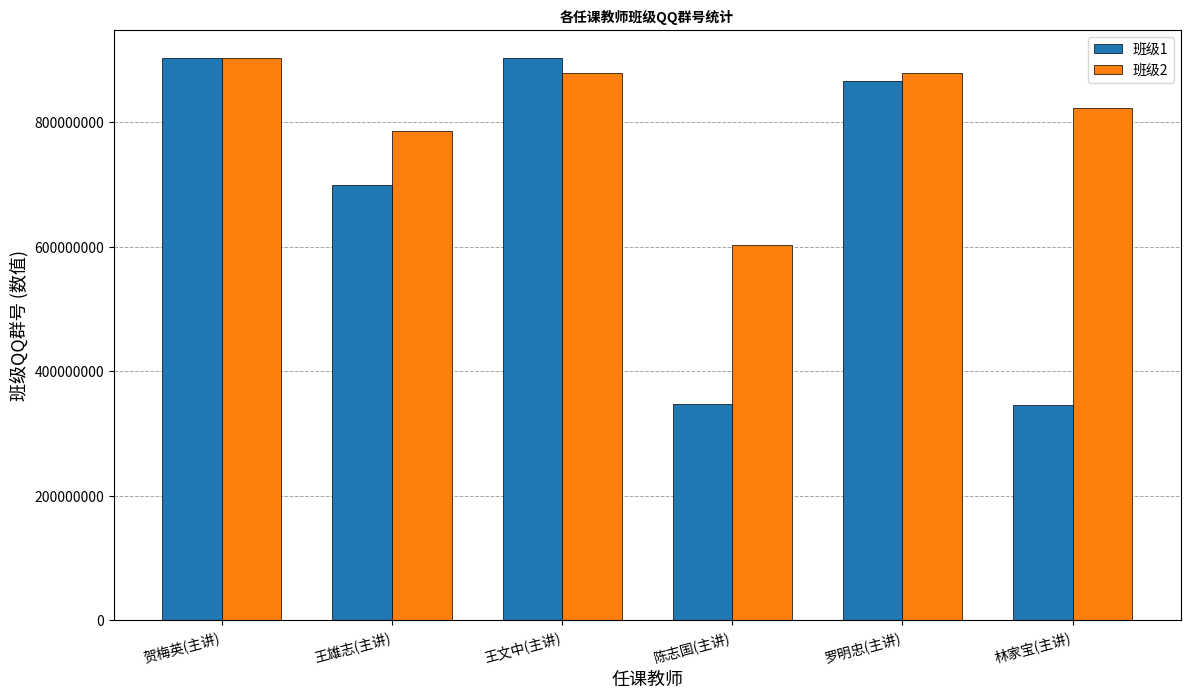

What is the difference between the second highest and minimum values in the 班级2 series?

276764781